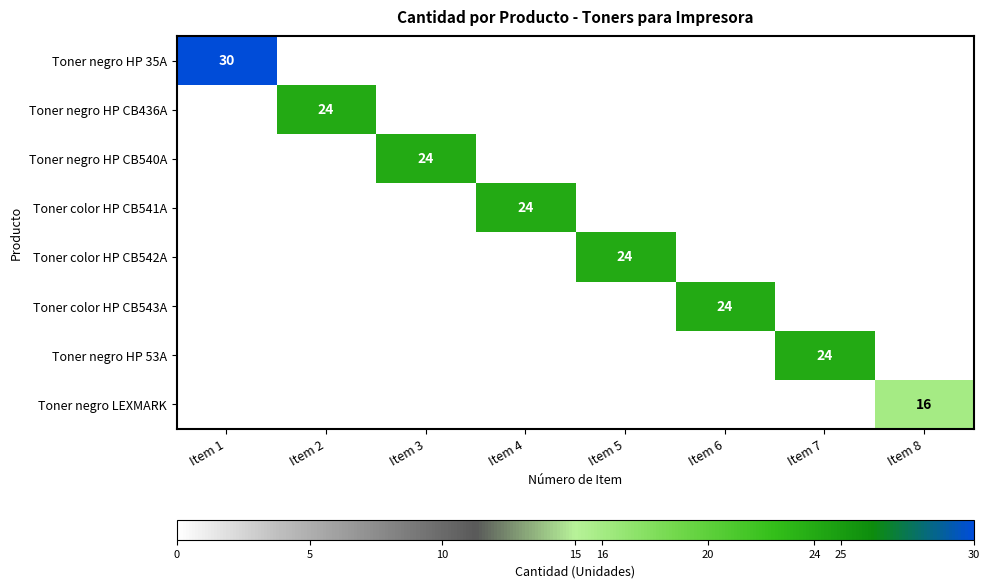

Which series has the widest spread of values?

Toner negro HP 35A